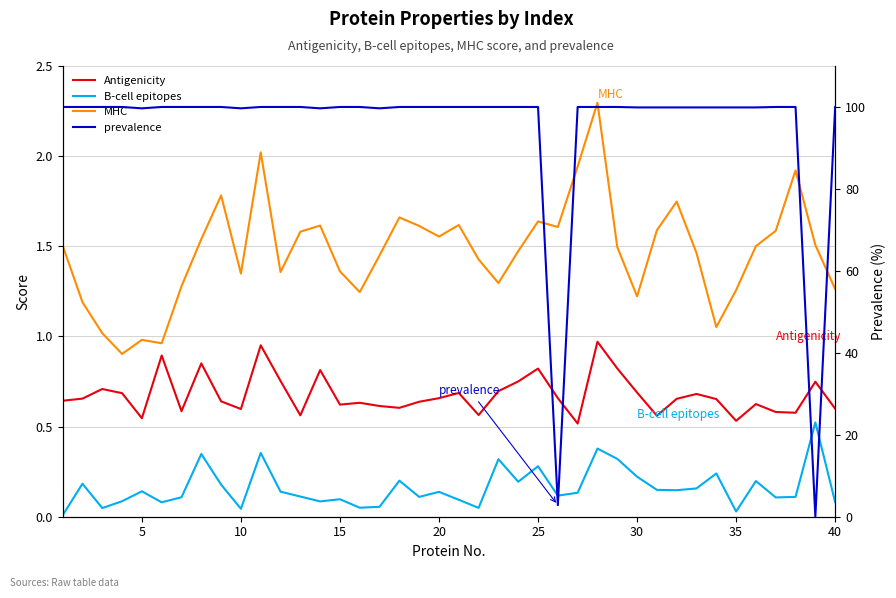

What is the total value across all series at 25?

101.9